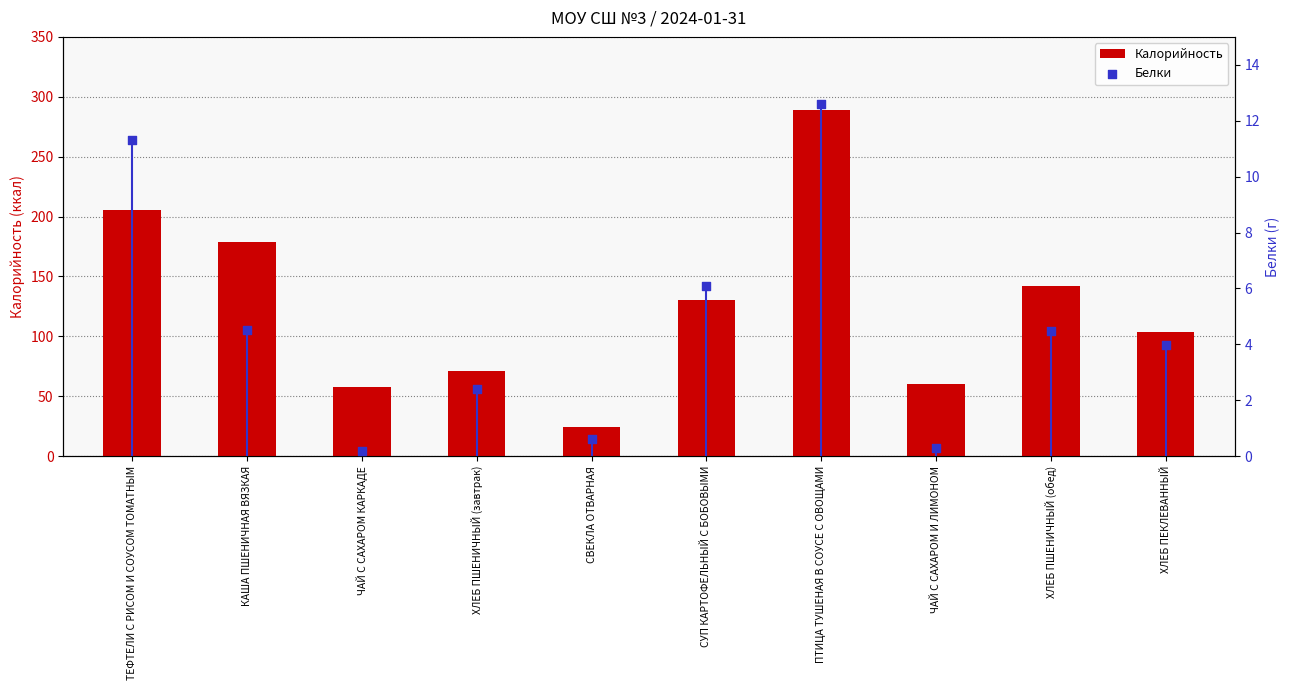

At how many categories does at least one series exceed 274?

1